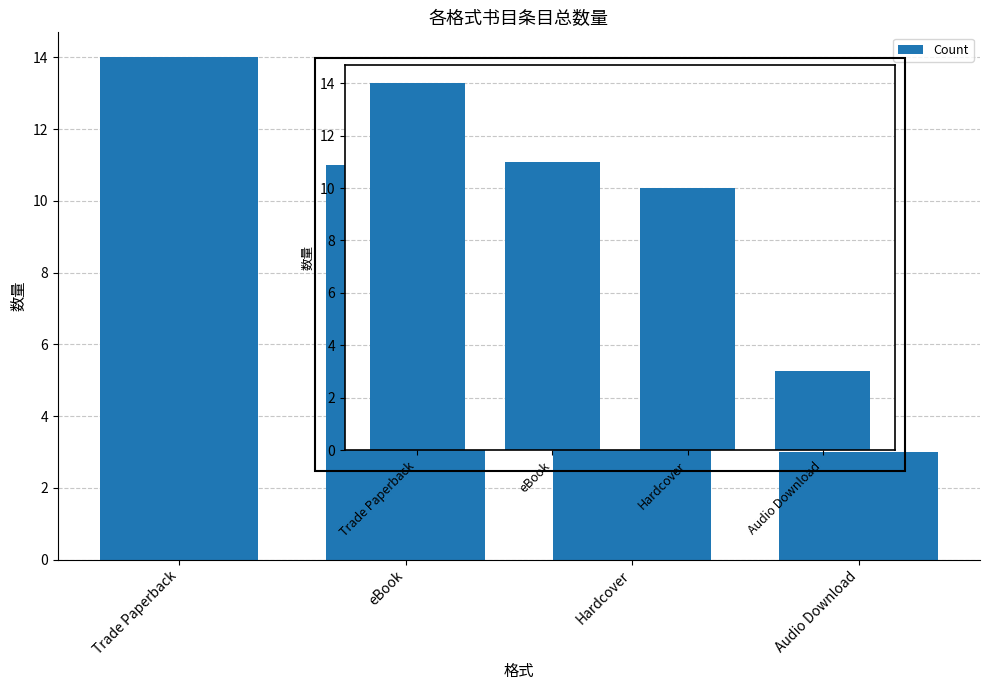

True or false: the data shows 10 at Hardcover.

True